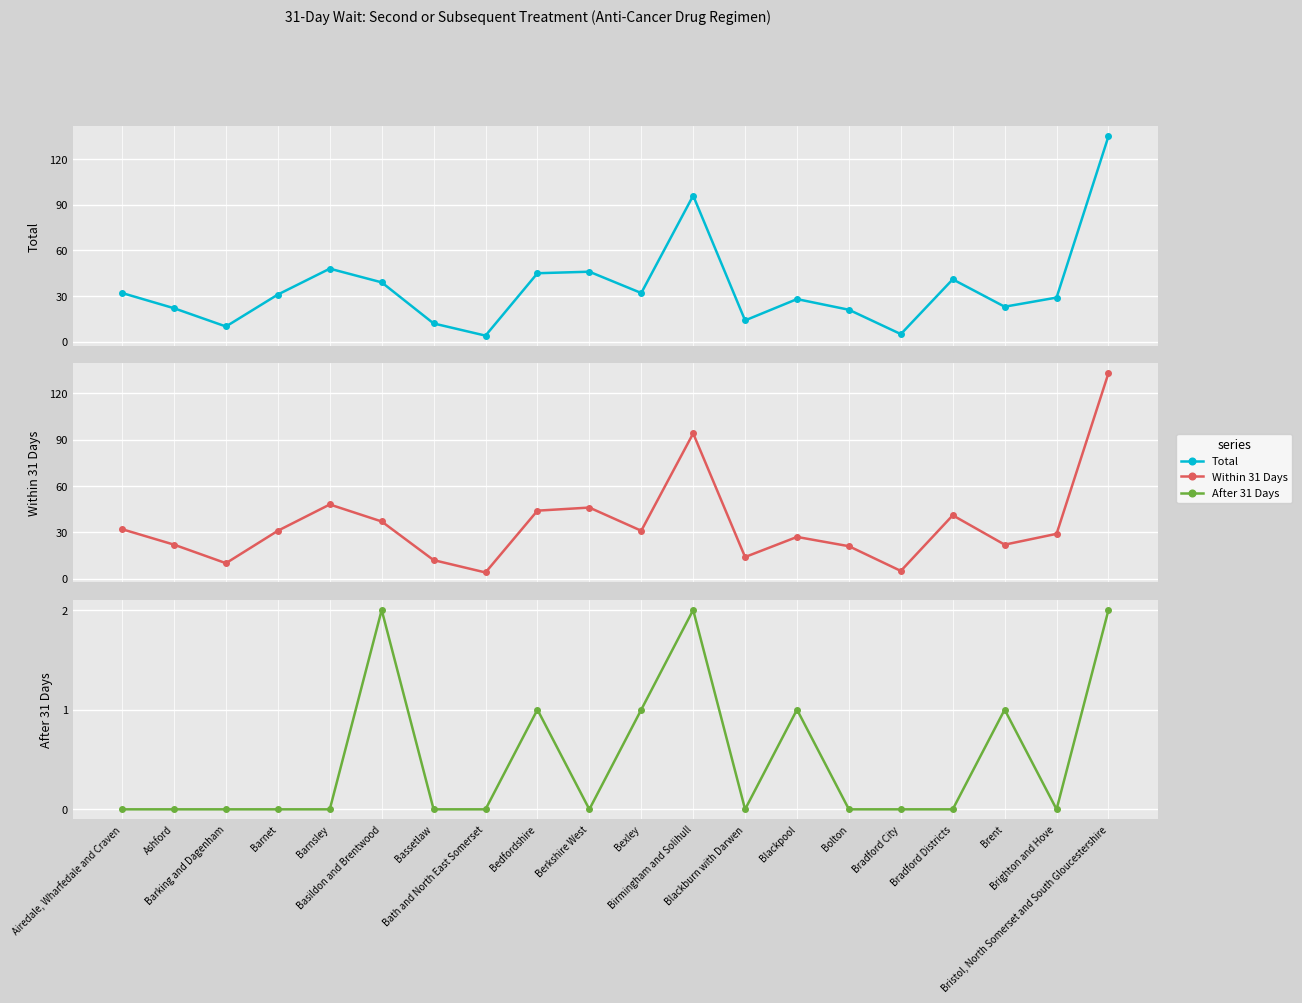

True or false: Within 31 Days and After 31 Days intersect in this chart.

False